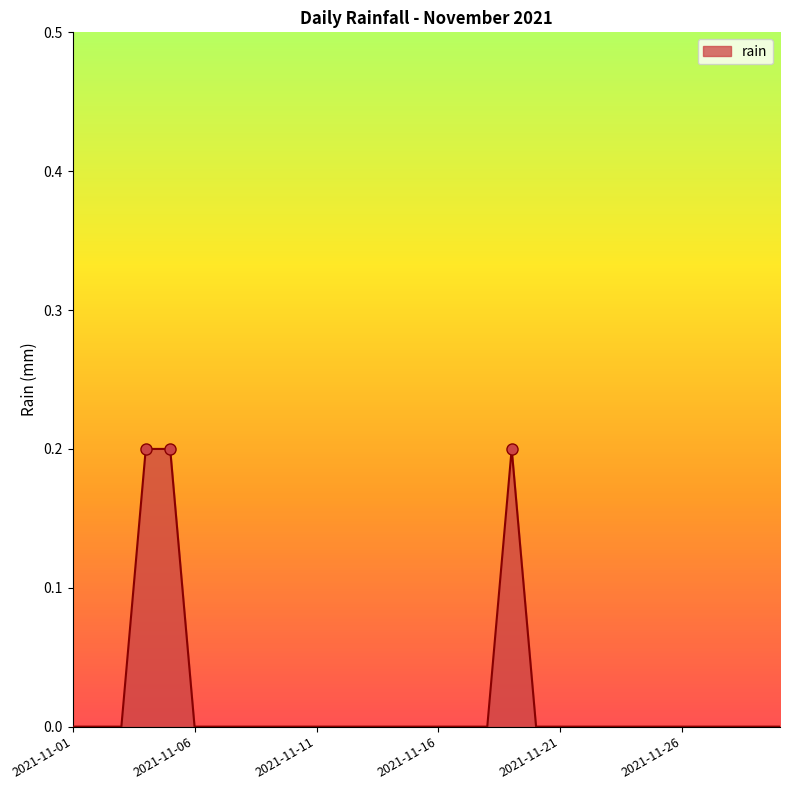

Count the values in the range 0 to 1.

30